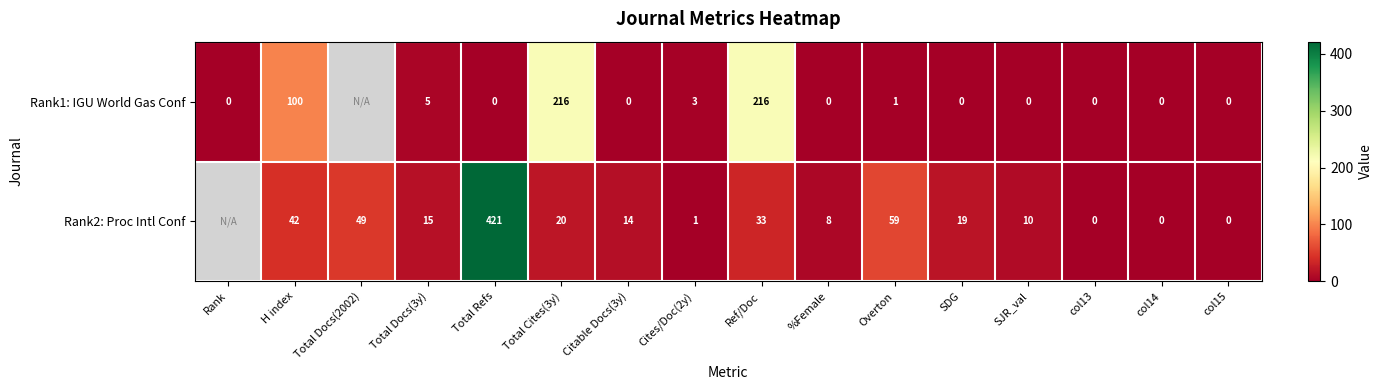

Which series changed the most between H index and Total Cites(3y)?

Rank1: IGU World Gas Conf